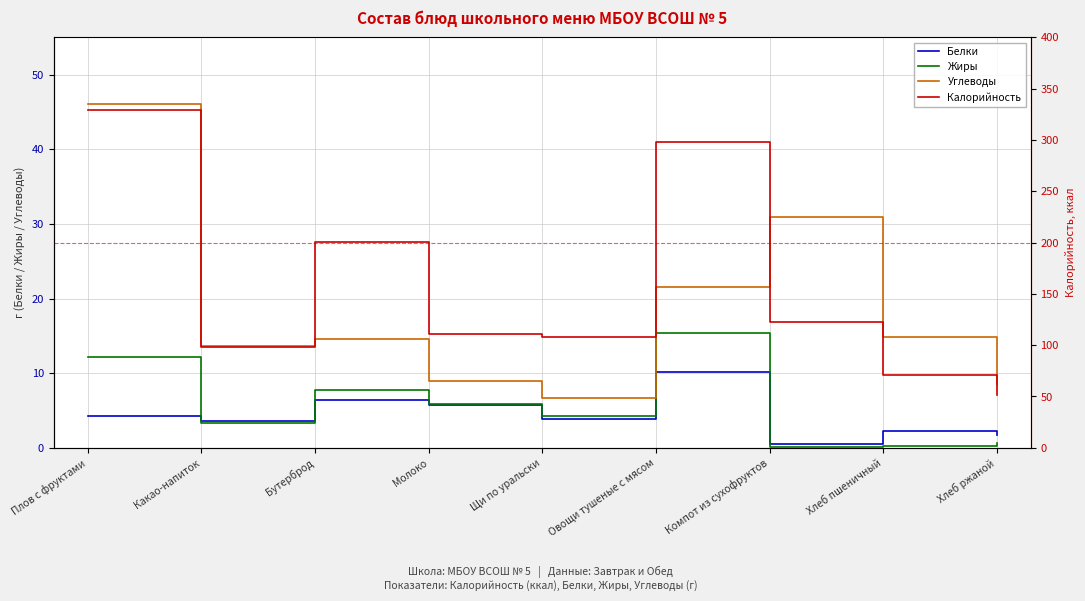

Reading right to left, extract all data points from this chart.

Белки: Хлеб ржаной=1.7	Хлеб пшеничный=2.3	Компот из сухофруктов=0.5	Овощи тушеные с мясом=10.2	Щи по уральски=3.8	Молоко=5.7	Бутерброд=6.4	Какао-напиток=3.6	Плов с фруктами=4.2
Жиры: Хлеб ржаной=0.7	Хлеб пшеничный=0.2	Компот из сухофруктов=0.1	Овощи тушеные с мясом=15.4	Щи по уральски=4.3	Молоко=5.9	Бутерброд=7.7	Какао-напиток=3.3	Плов с фруктами=12.2
Углеводы: Хлеб ржаной=8.5	Хлеб пшеничный=14.8	Компот из сухофруктов=30.9	Овощи тушеные с мясом=21.5	Щи по уральски=6.7	Молоко=9.0	Бутерброд=14.6	Какао-напиток=13.7	Плов с фруктами=46.0
Калорийность: Хлеб ржаной=51.8	Хлеб пшеничный=70.5	Компот из сухофруктов=123.0	Овощи тушеные с мясом=297.9	Щи по уральски=108.2	Молоко=111.0	Бутерброд=201.0	Какао-напиток=98.0	Плов с фруктами=329.0